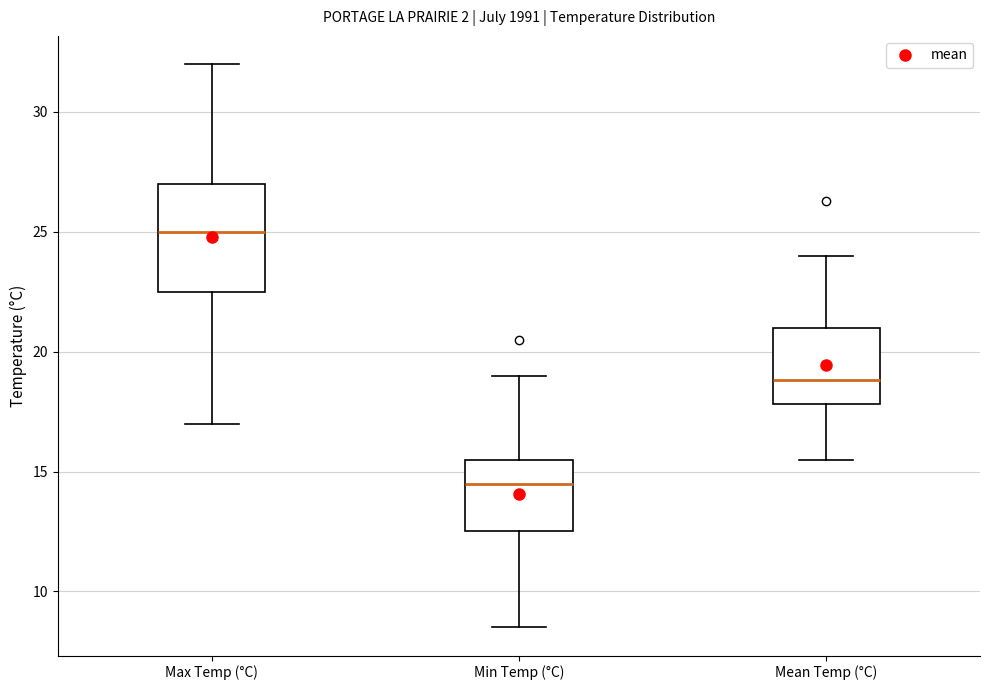

Where is the lower edge of the box for Min Temp (°C) on the y-axis? The values are not printed on the chart, so give them approximately, as read against the axis.

12.5